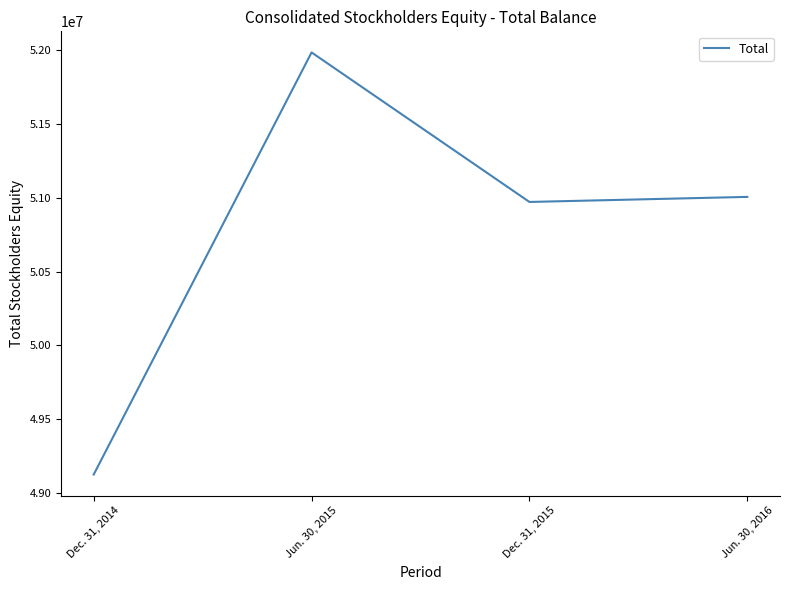

What is the difference between the maximum and second lowest values?

1014309